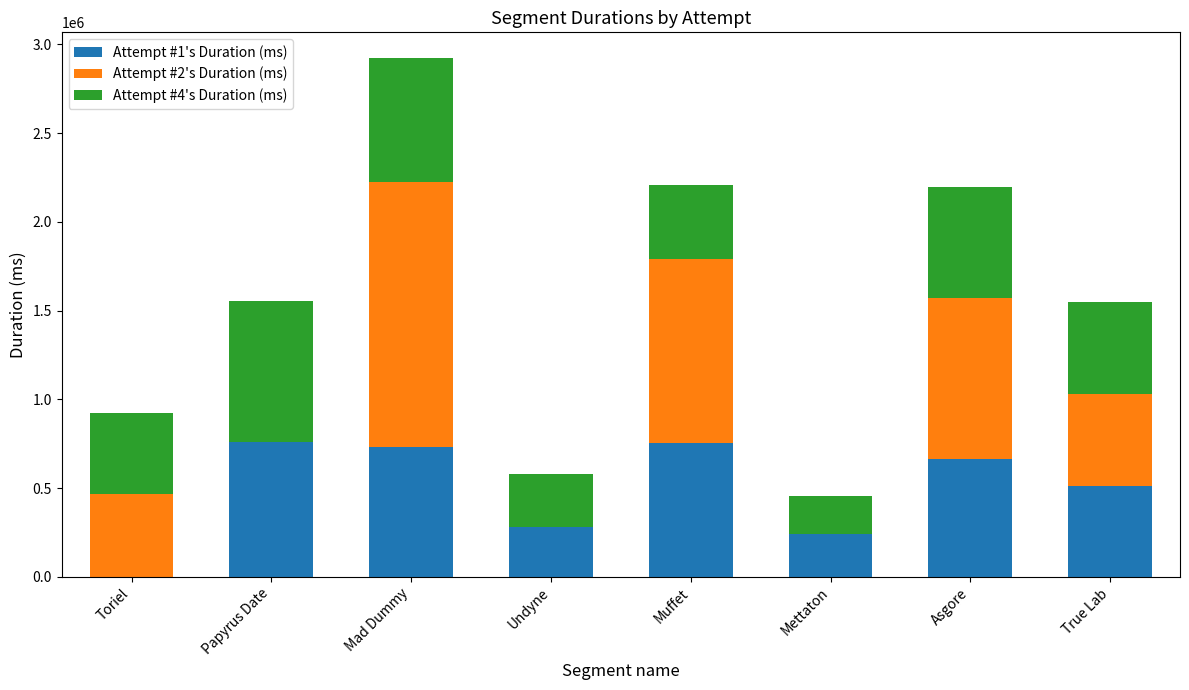

How many positive values does the Attempt #1's Duration (ms) series have?

7